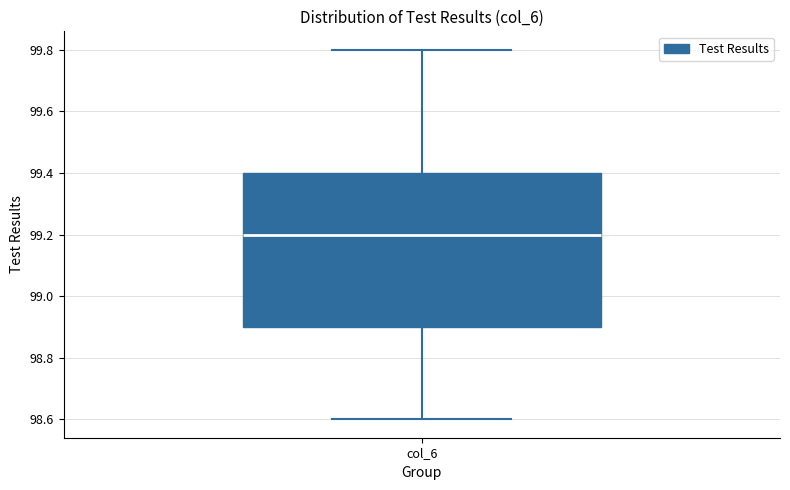

Where does the upper whisker of the box for col_6 end on the y-axis? The values are not printed on the chart, so give them approximately, as read against the axis.

99.8